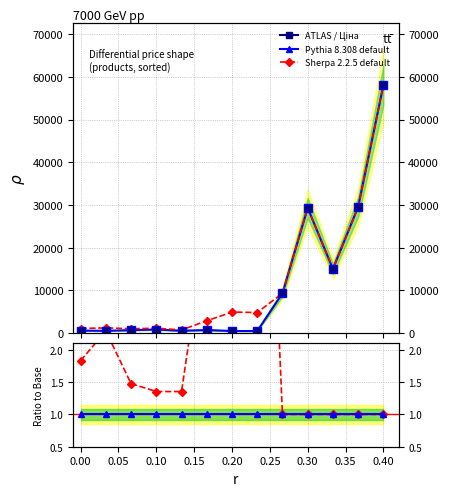

Reading left to right, extract all data points from this chart.

Pythia / Ціна: 586.0	535.4	689.1	842.8	547.8	719.6	491.7	482.1	9321.4	29294.9	15019.2	29548.9	58037.0
Sherpa / Доп. ціна: 1074.5	1227.2	1017.8	1142.1	742.0	2878.5	4917.4	4821.4	9321.4	29294.9	15019.2	29548.9	58037.0
Ratio Доп./Ціна: 1.8	2.3	1.5	1.4	1.4	4.0	10.0	10.0	1.0	1.0	1.0	1.0	1.0